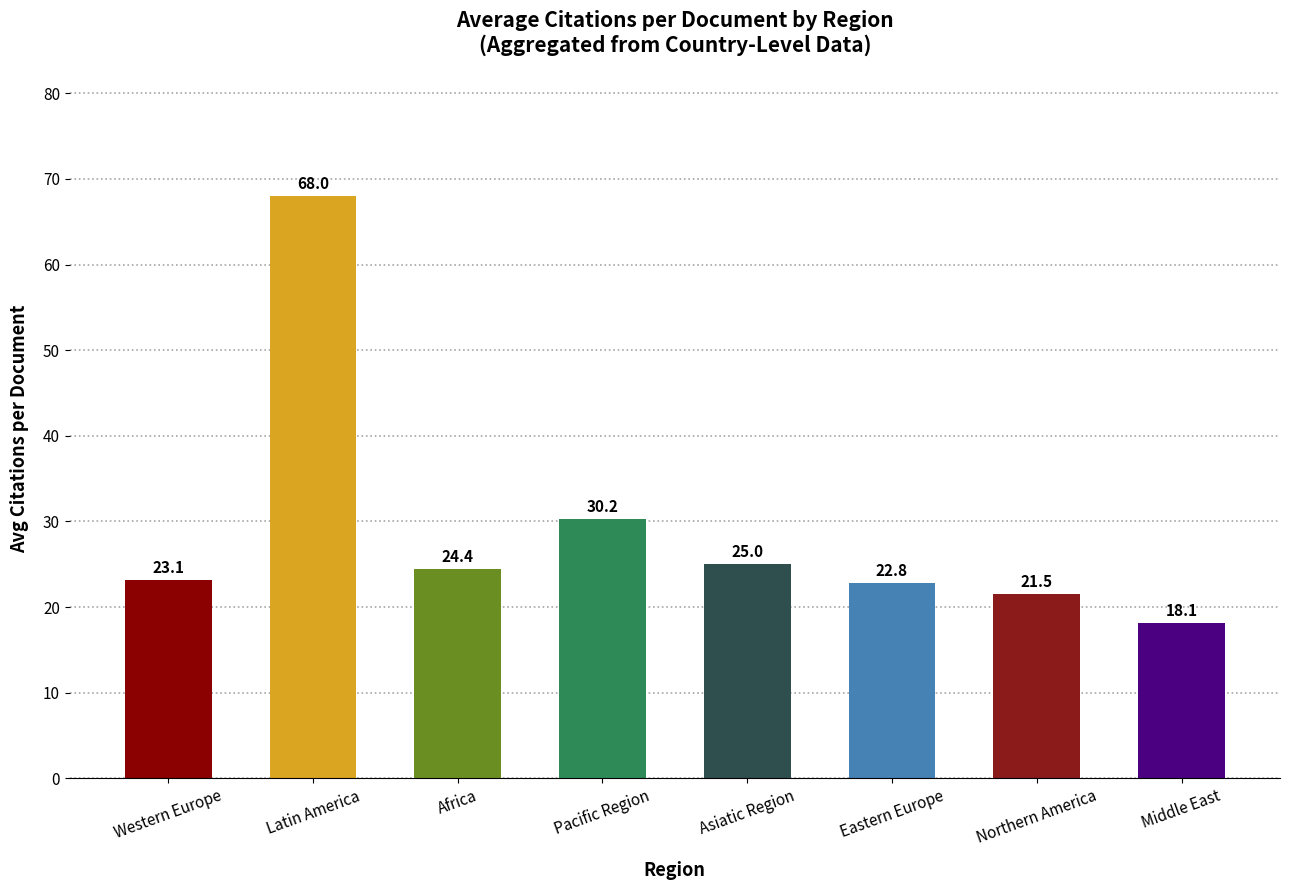

What is the greatest value displayed?

68.0